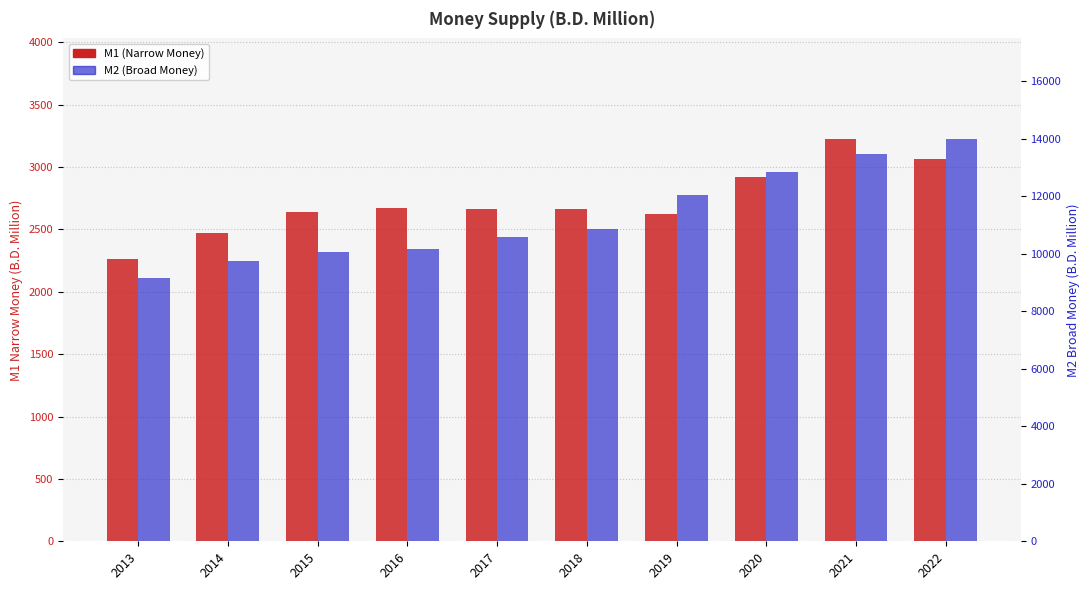

Count the number of categories in the chart.

10